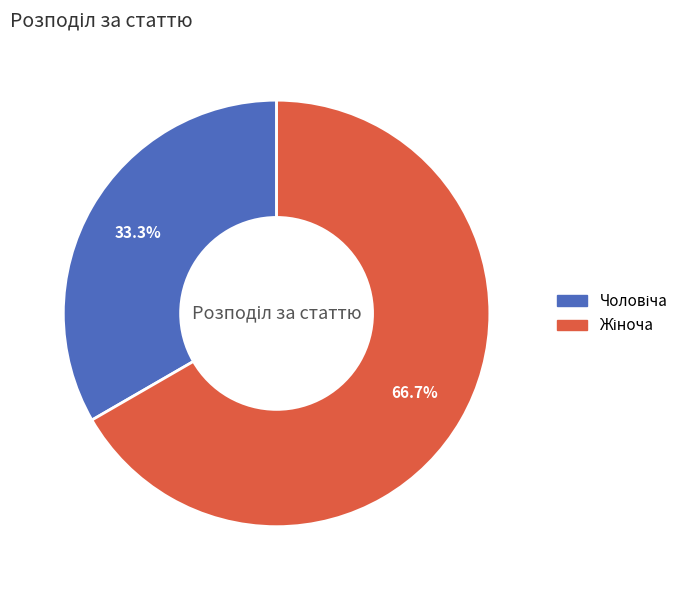

Does any single category account for the majority?

Yes